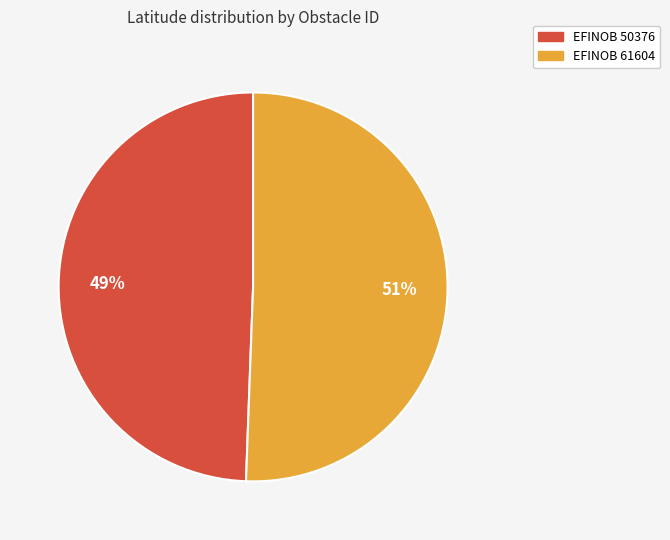

Rank the categories by value from lowest to highest.

EFINOB 50376, EFINOB 61604